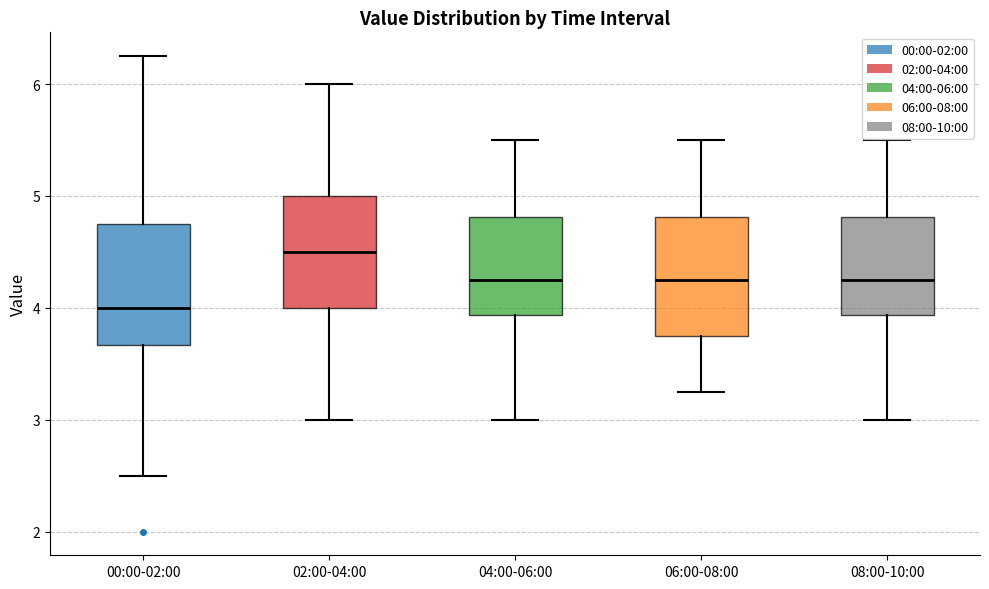

Reading left to right, read every box against the y-axis: the position of its median line, the range the box covers, and the ends of its whiskers. The values are not printed on the chart, so give them approximately, as read against the axis.

00:00-02:00: median 4.0, box 3.7 to 4.8, whiskers 2.5 to 6.3
02:00-04:00: median 4.5, box 4.0 to 5.0, whiskers 3.0 to 6.0
04:00-06:00: median 4.3, box 3.9 to 4.8, whiskers 3.0 to 5.5
06:00-08:00: median 4.3, box 3.8 to 4.8, whiskers 3.3 to 5.5
08:00-10:00: median 4.3, box 3.9 to 4.8, whiskers 3.0 to 5.5